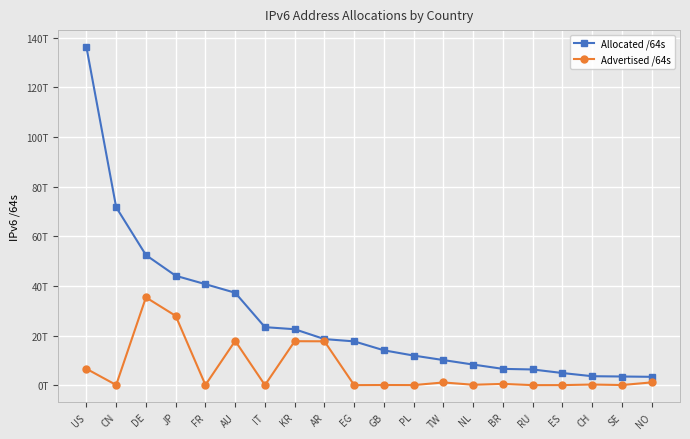

What is the highest value of the Advertised /64s series?

35356170911744